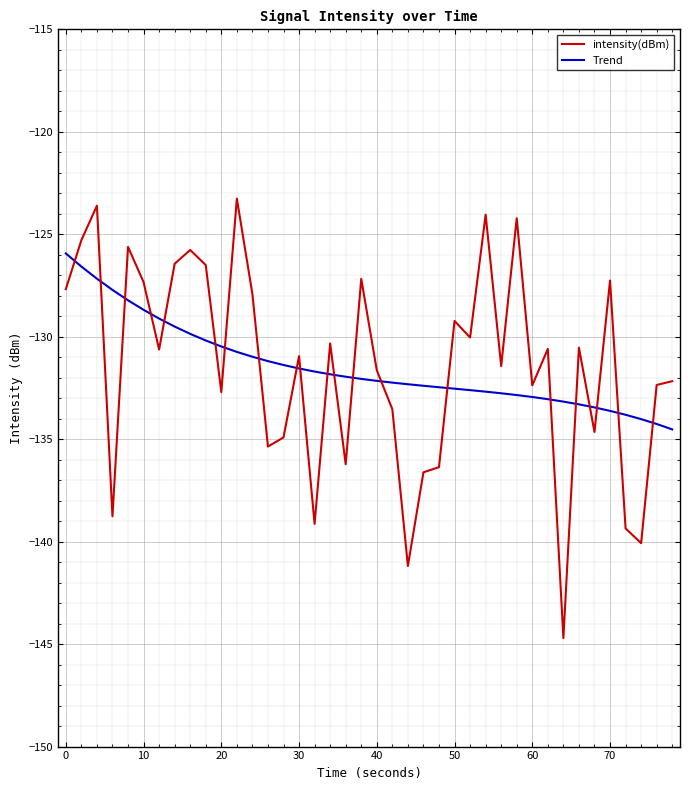

True or false: Trend and intensity(dBm) intersect in this chart.

True